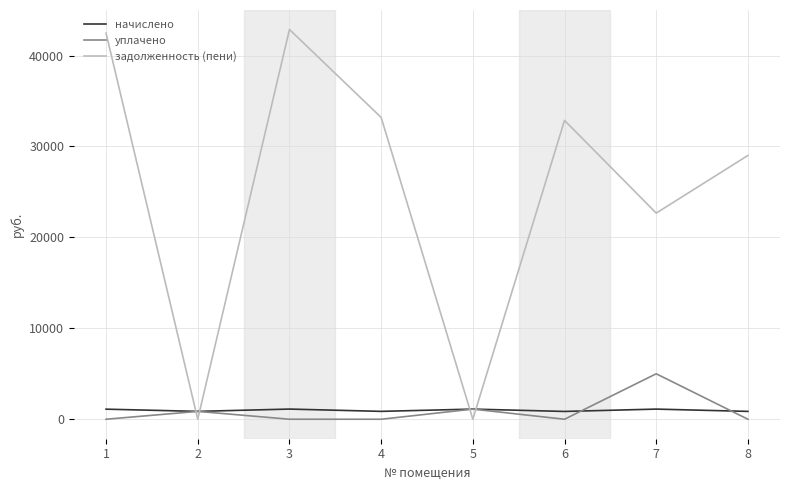

What is the difference between the начислено values at 3 and 8?

255.6